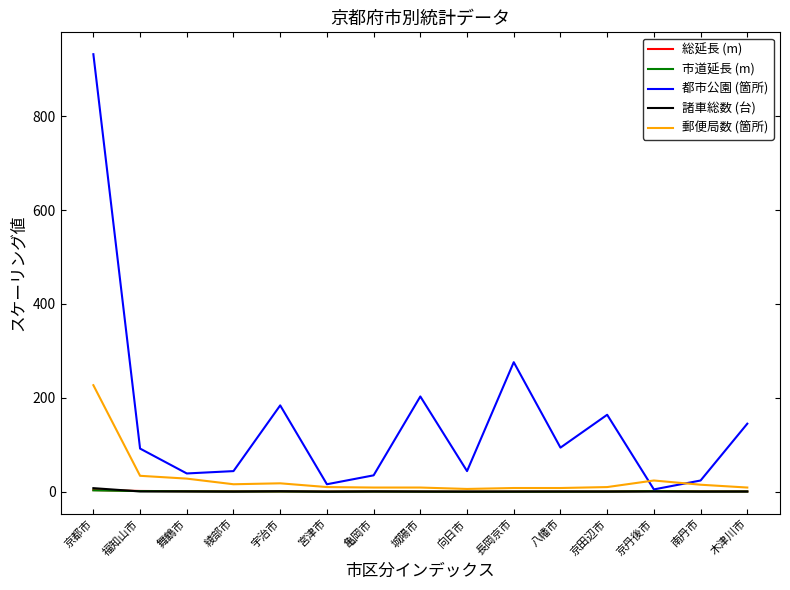

What is the highest value of the 都市公園 (箇所) series?

932.0